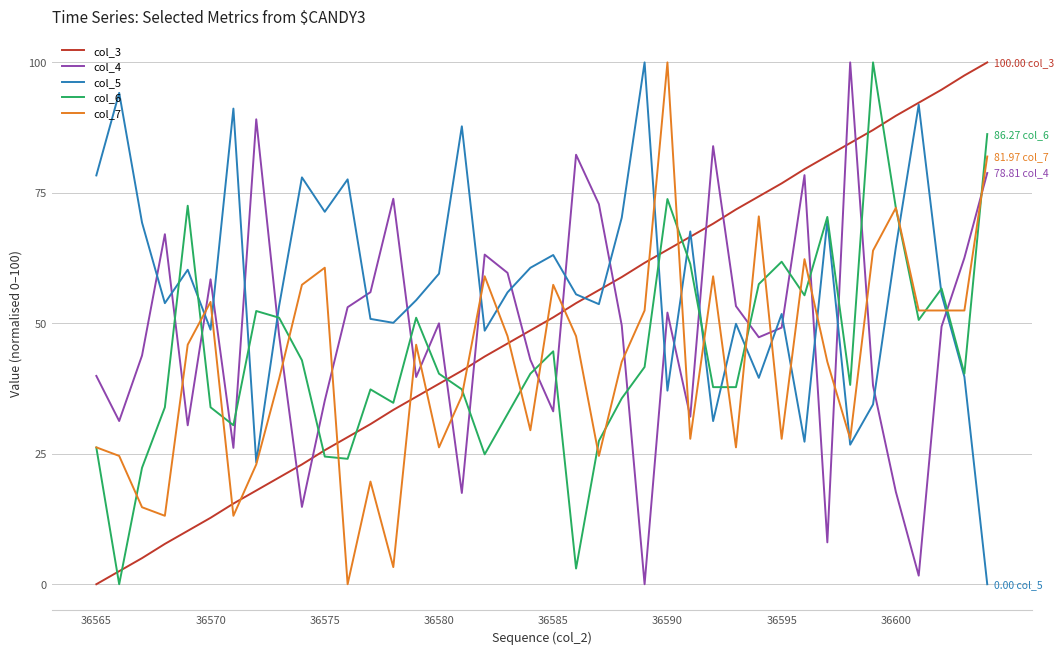

In col_5, how many points are lower than both neighbors (excluding endpoints)?

12